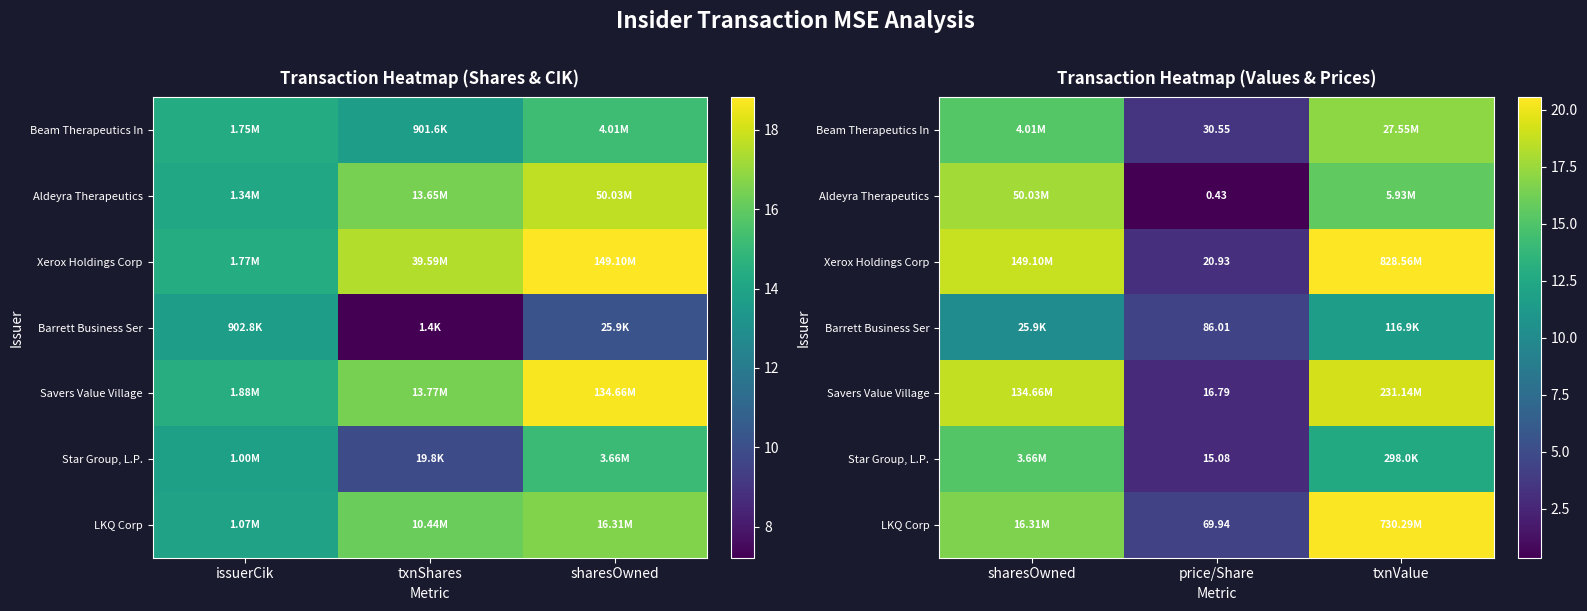

What is the maximum value shown in the chart?

20.5